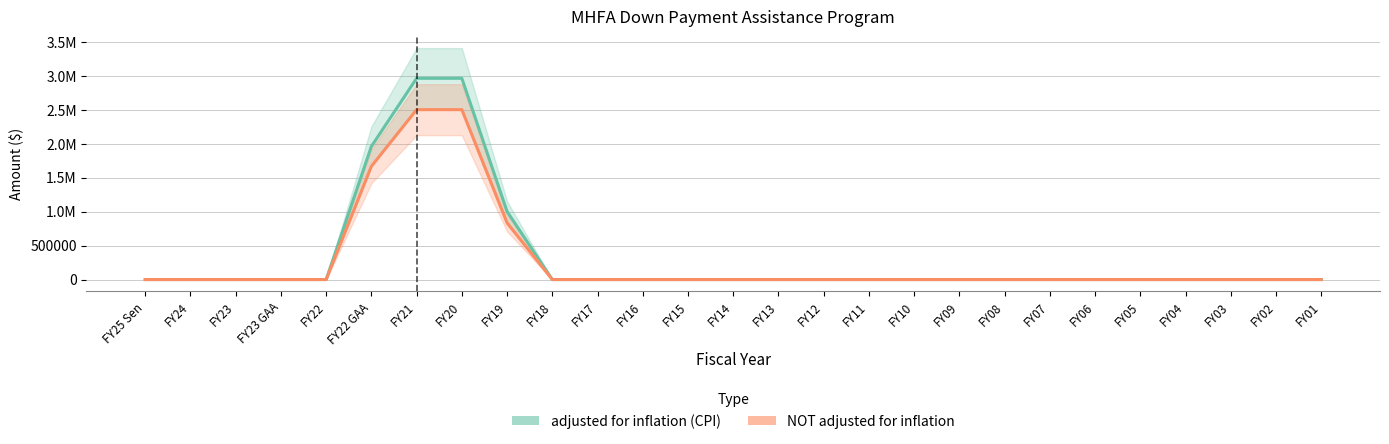

Between FY22 and FY18, which series saw the biggest shift?

adjusted for inflation (CPI)